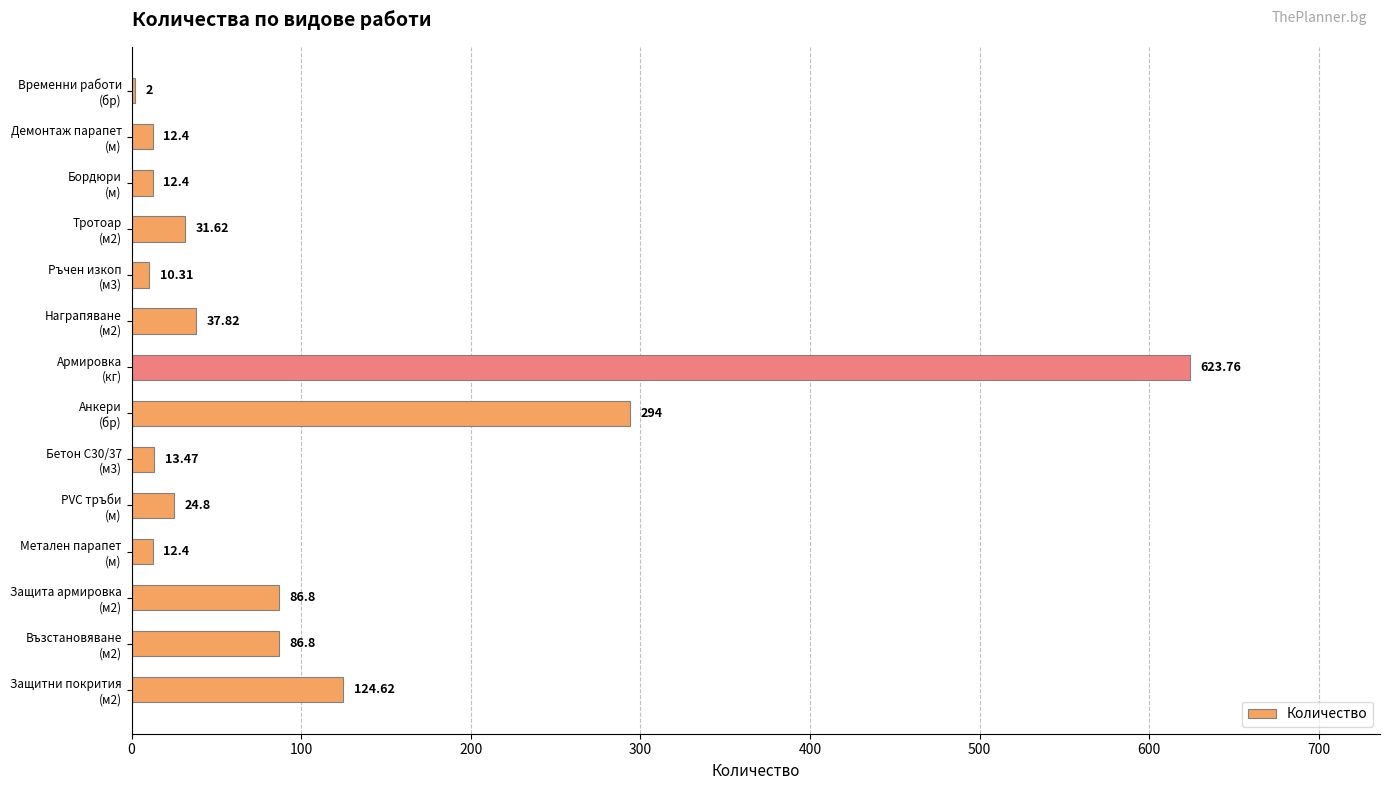

Which category has the highest value across all series?

Армировка
(кг)